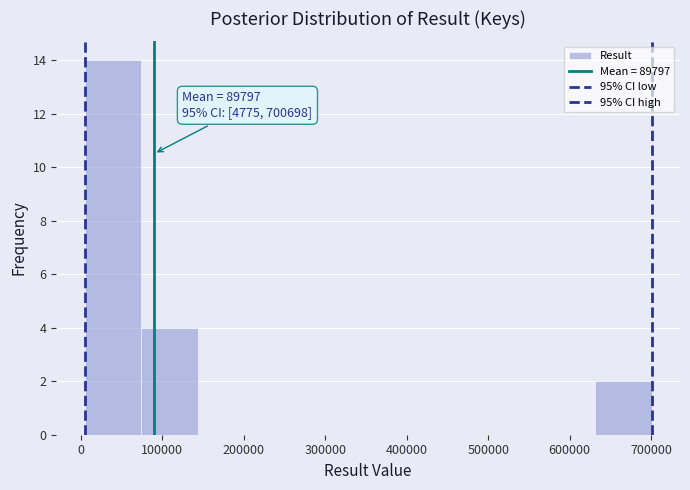

Which range on the x-axis has the tallest bar?

0 to 70000